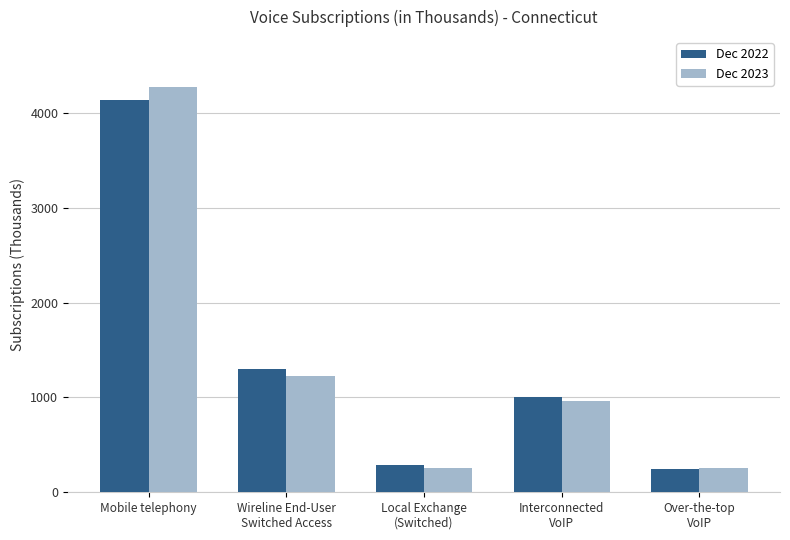

At how many categories does at least one series exceed 540?

3